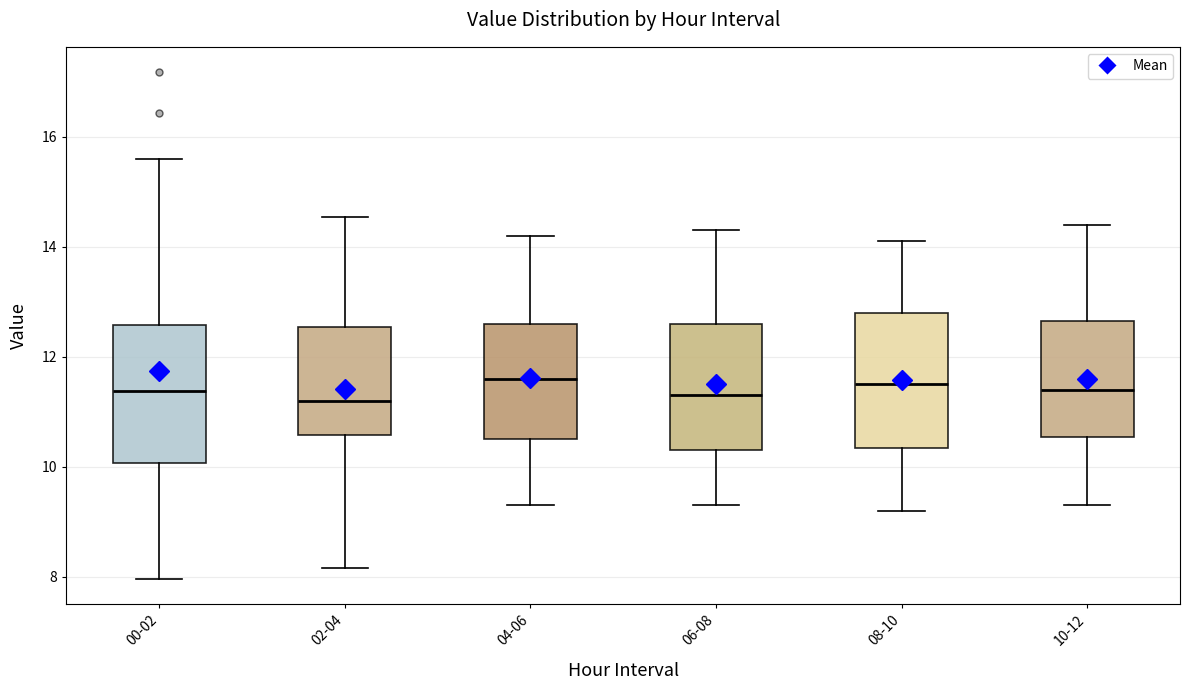

Reading left to right, read every box against the y-axis: the position of its median line, the range the box covers, and the ends of its whiskers. The values are not printed on the chart, so give them approximately, as read against the axis.

00-02: median 11.4, box 10.0 to 12.6, whiskers 8.0 to 15.6
02-04: median 11.2, box 10.6 to 12.6, whiskers 8.2 to 14.6
04-06: median 11.6, box 10.6 to 12.6, whiskers 9.4 to 14.2
06-08: median 11.4, box 10.4 to 12.6, whiskers 9.4 to 14.4
08-10: median 11.6, box 10.4 to 12.8, whiskers 9.2 to 14.2
10-12: median 11.4, box 10.6 to 12.6, whiskers 9.4 to 14.4